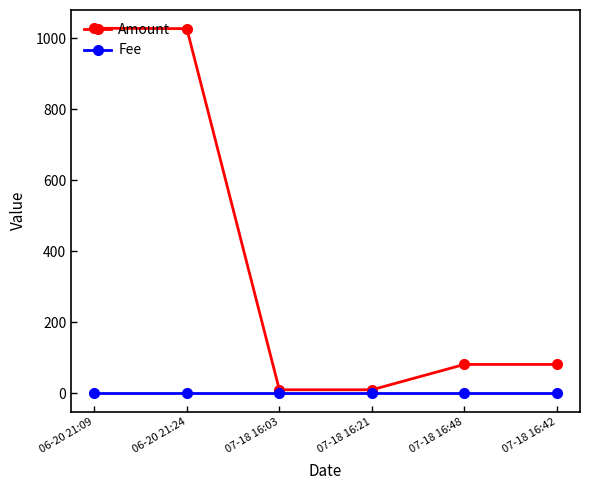

What is the highest value of the Amount series?

1027.5